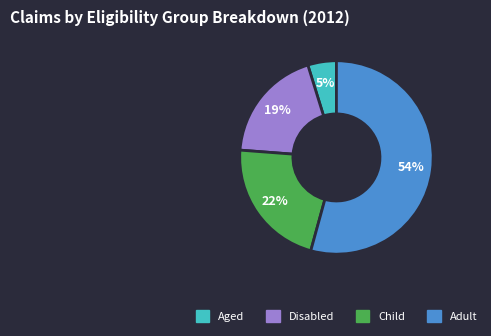

Which has a higher value, Disabled or Child?

Child